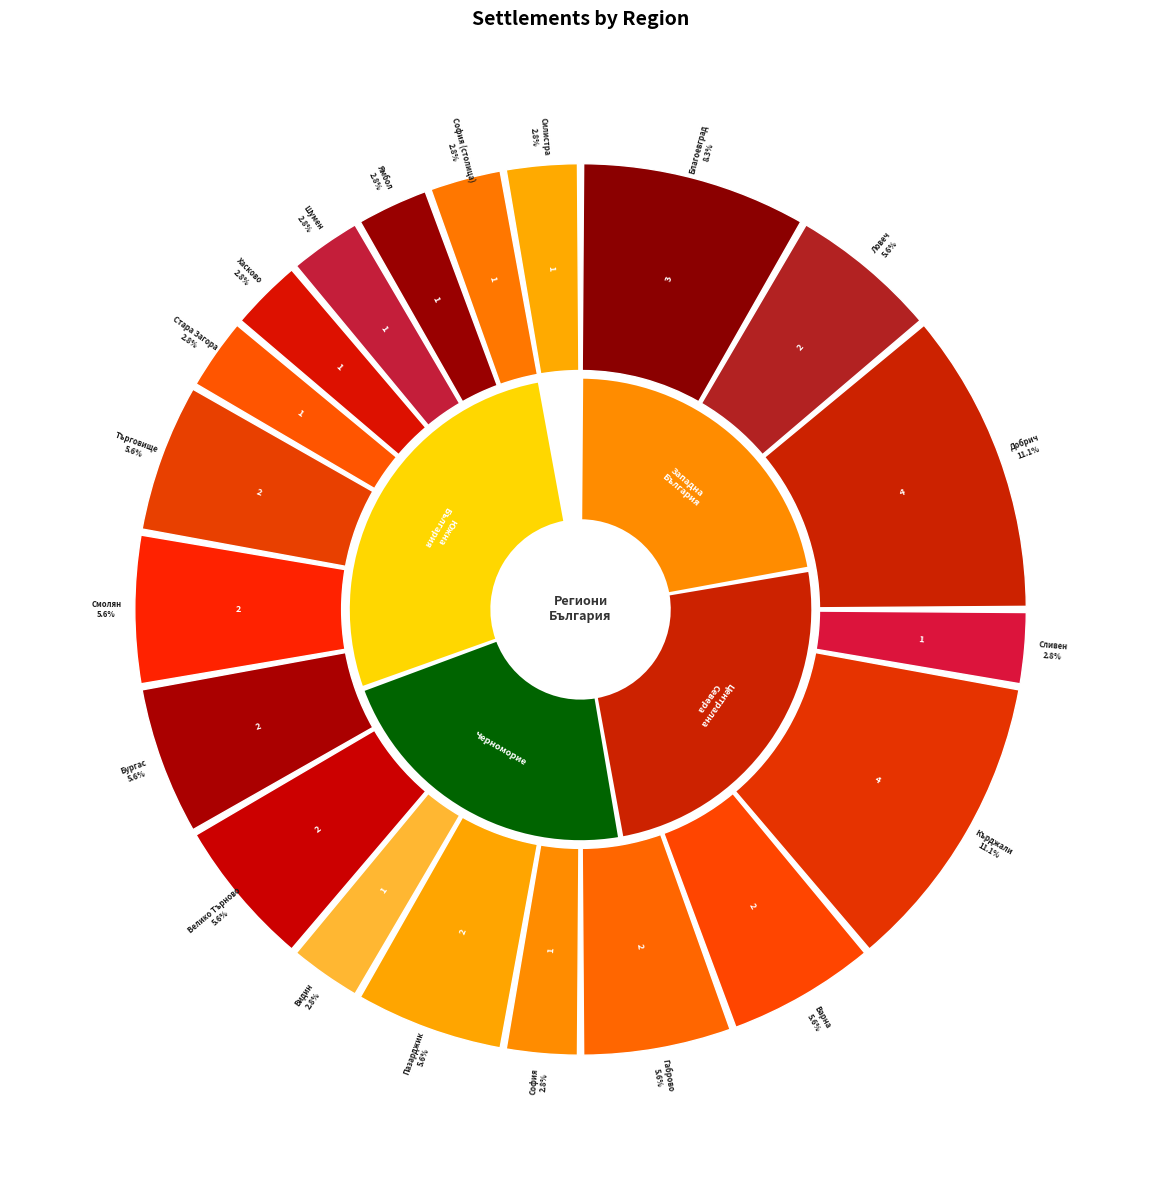

True or false: обл. София (столица) accounts for 3% of the total.

True